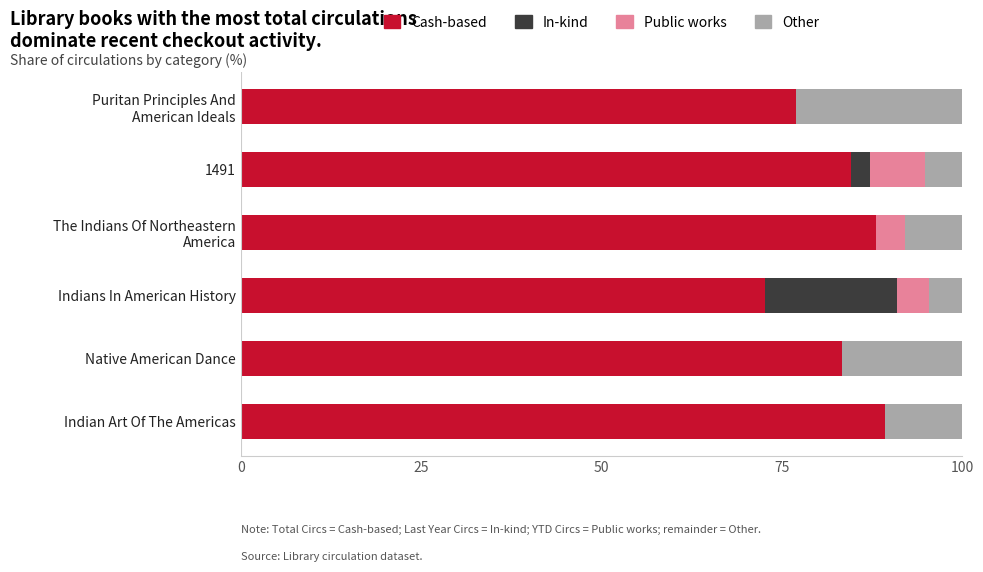

Is it true that Cash-based equals 36.7 at Native American Dance?

False